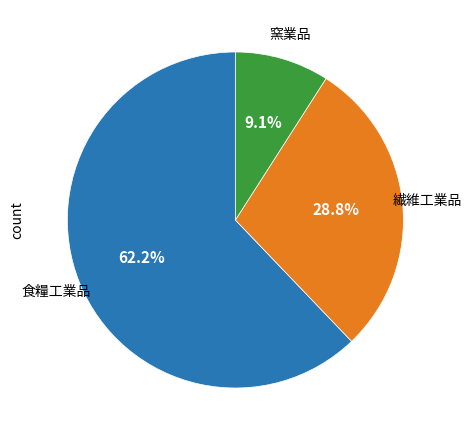

Is there any slice that represents more than half of the pie?

Yes